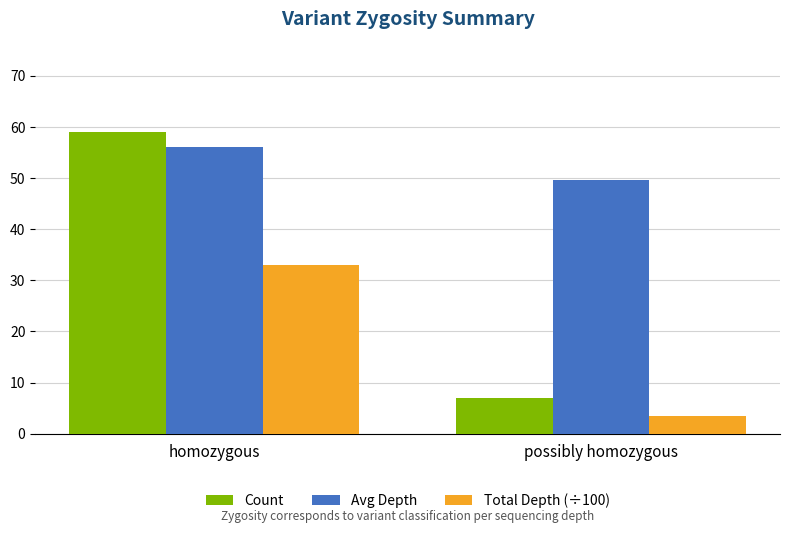

List the labels in order of Total Depth (÷100) value, largest first.

homozygous, possibly homozygous